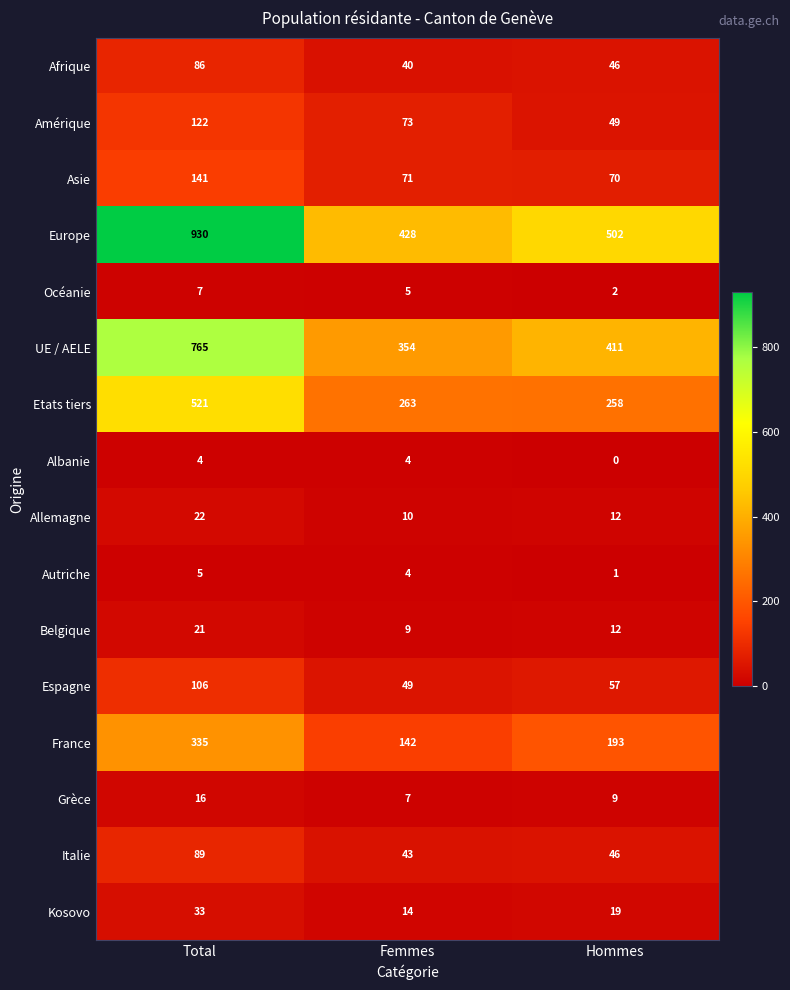

What is the sum of the Afrique values at Hommes and Femmes?

86